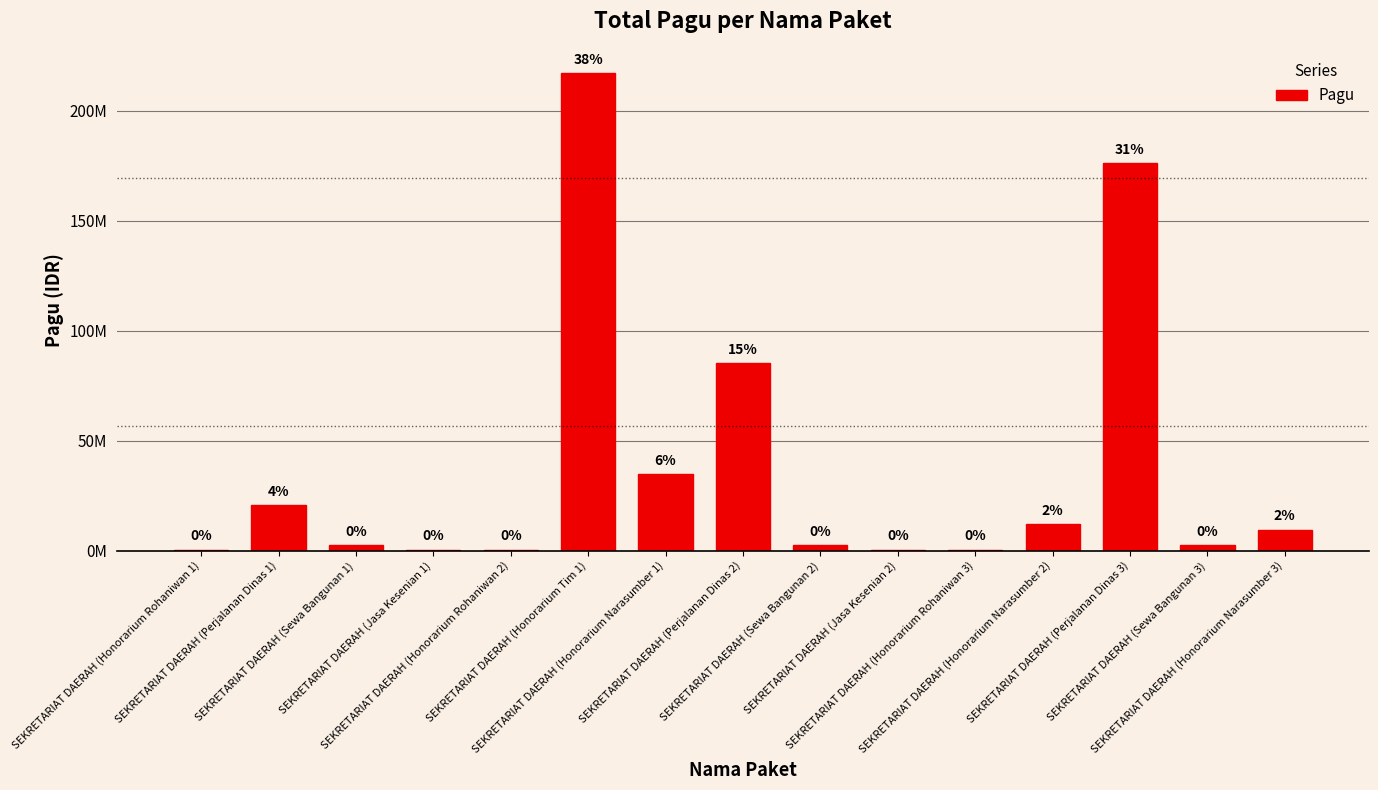

What position from the right is SEKRETARIAT DAERAH (Perjalanan Dinas 1)?

14